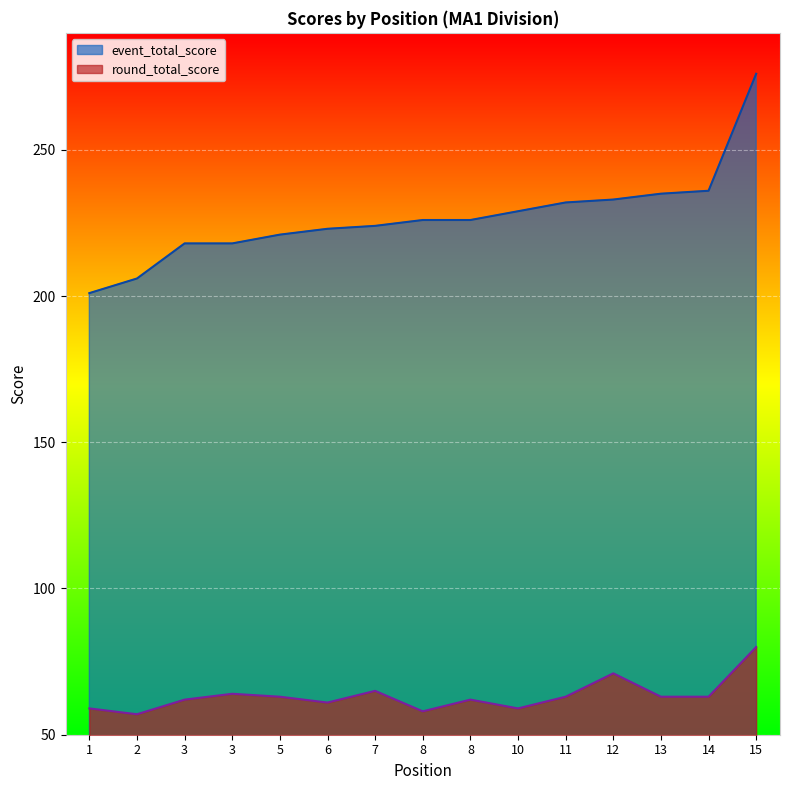

True or false: round_total_score and event_total_score intersect in this chart.

False